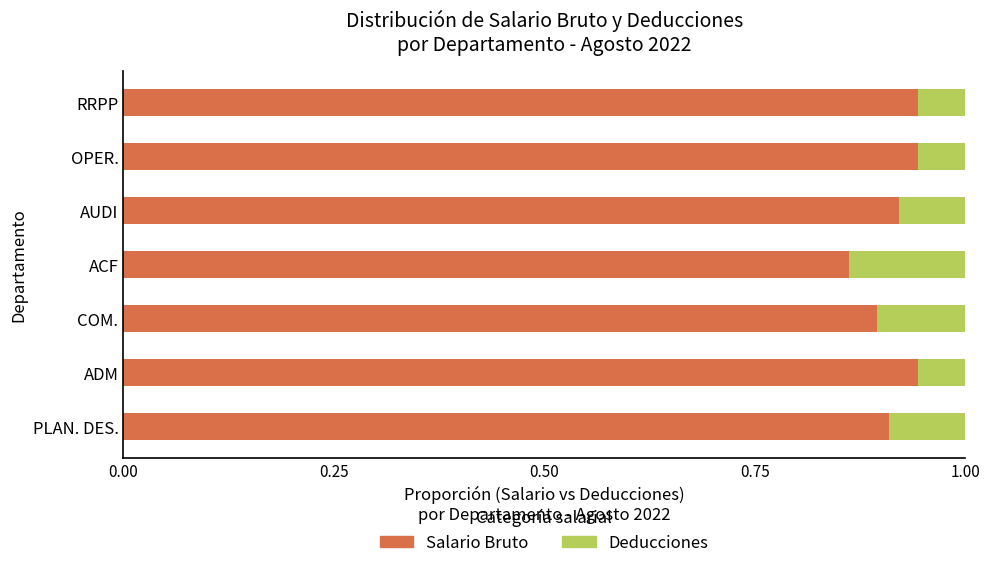

How many distinct data groups are displayed?

2